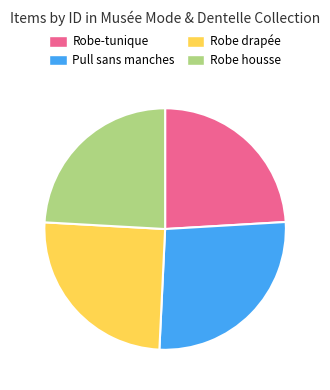

Is it true that Robe drapée is 13% of the pie?

False